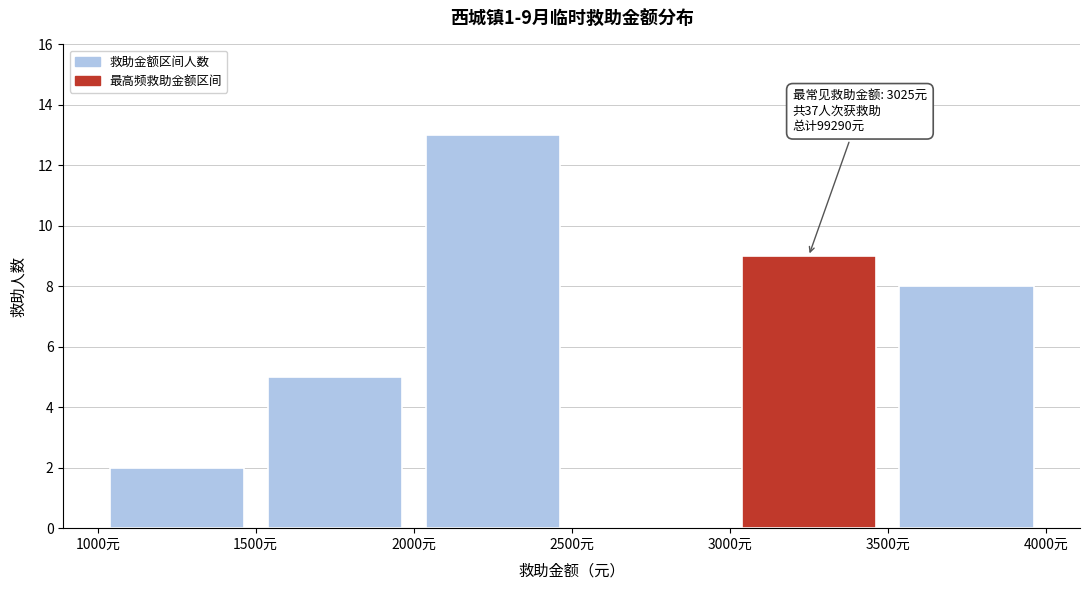

Which range on the x-axis has the tallest bar?

2000 to 2500